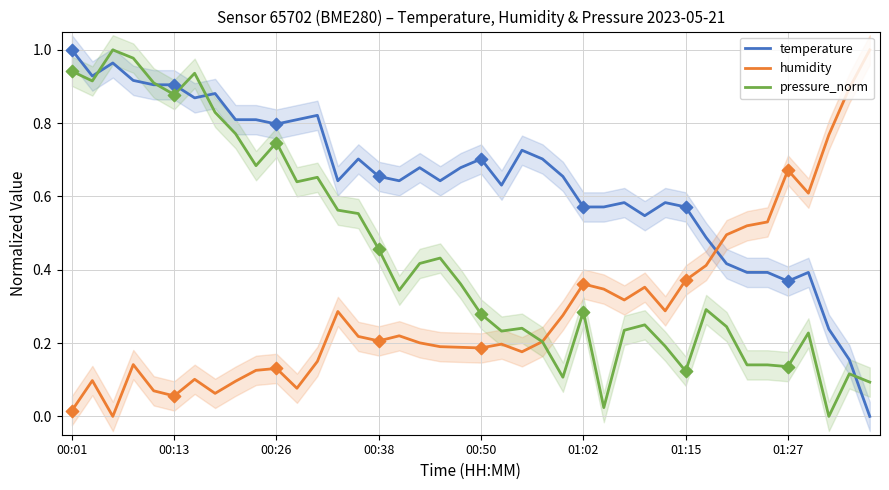

At how many categories does at least one series exceed 0?

40